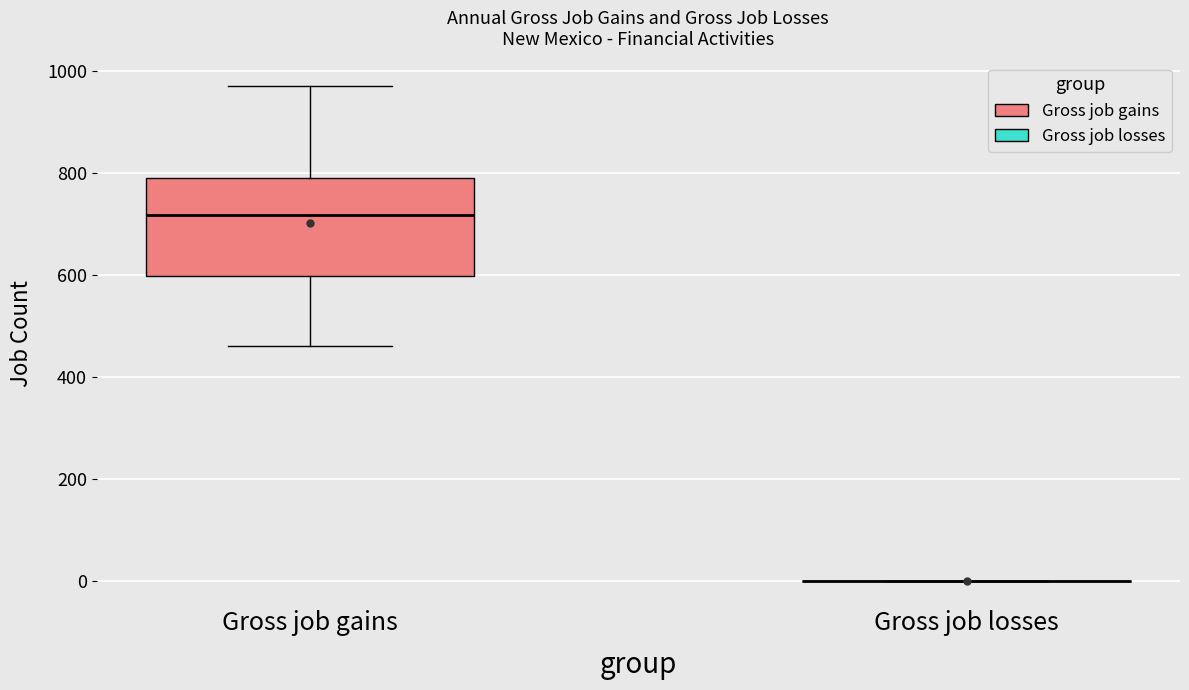

Reading left to right, read every box against the y-axis: the position of its median line, the range the box covers, and the ends of its whiskers. The values are not printed on the chart, so give them approximately, as read against the axis.

Gross job gains: median 720, box 600 to 800, whiskers 460 to 980
Gross job losses: box collapsed to a line at 0, whiskers 0 to 0